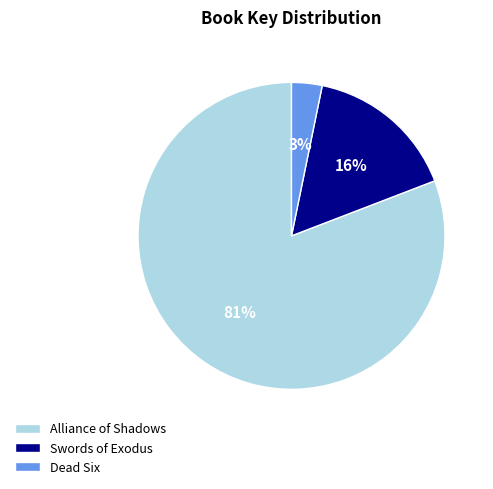

To the nearest percent, what is the difference between the largest and smallest slice percentages?

78%